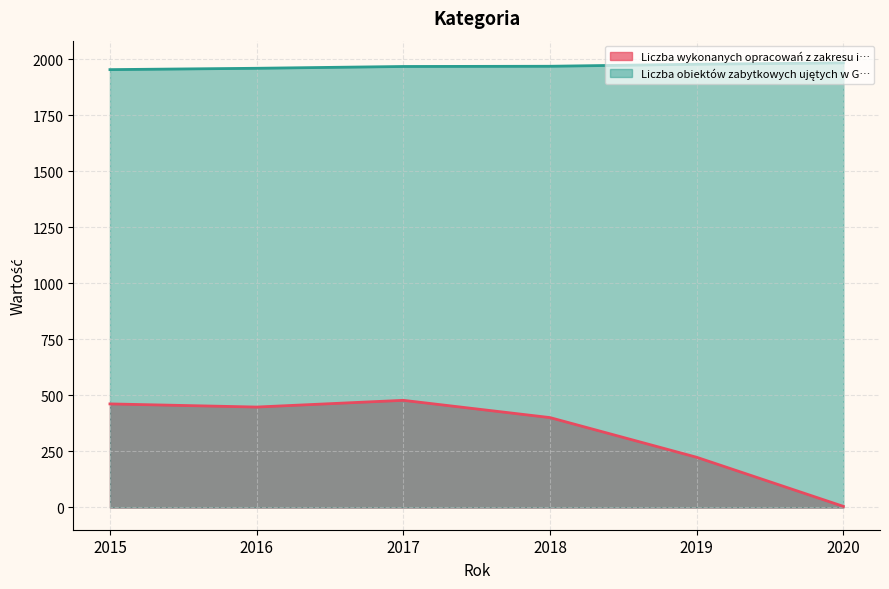

Where does the Liczba obiektów zabytkowych ujętych w G… series first go above 1968?

2019